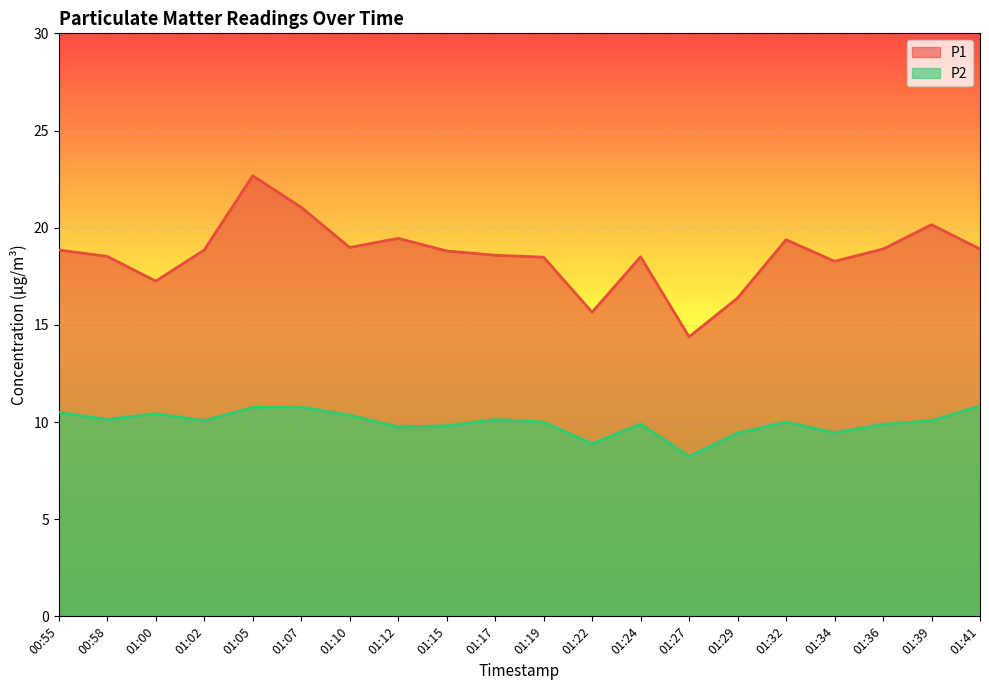

What is the approximate value of P2 at 01:10?

10.3